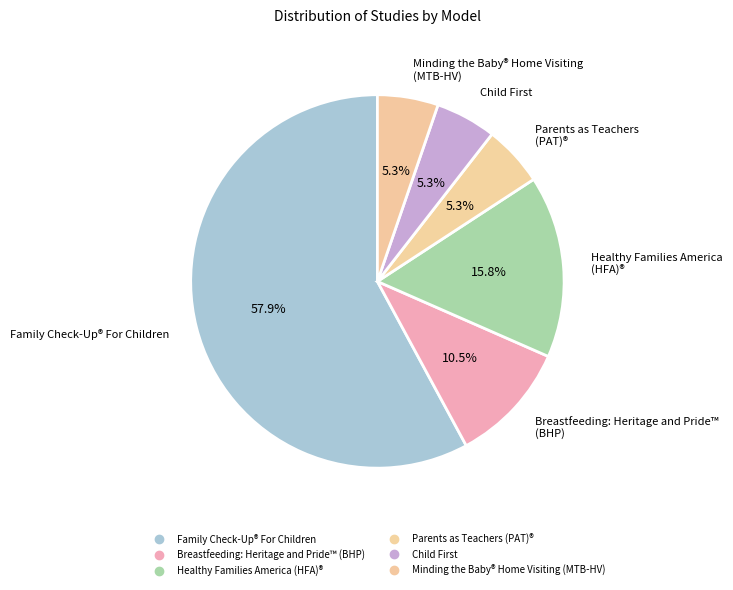

To the nearest percent, what is the average slice percentage?

17%